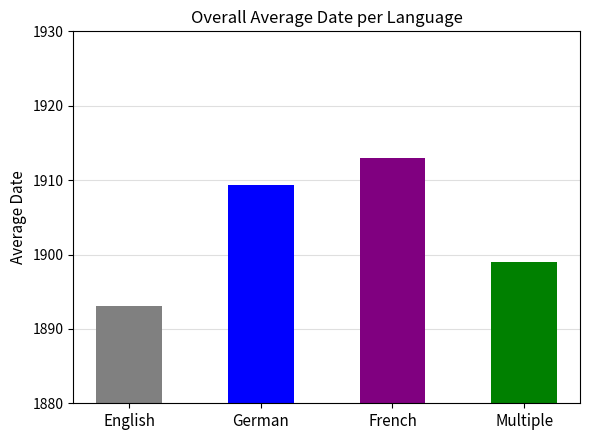

Reading left to right, what are all the values shown in this chart?

1893.0	1909.3	1913.0	1899.0